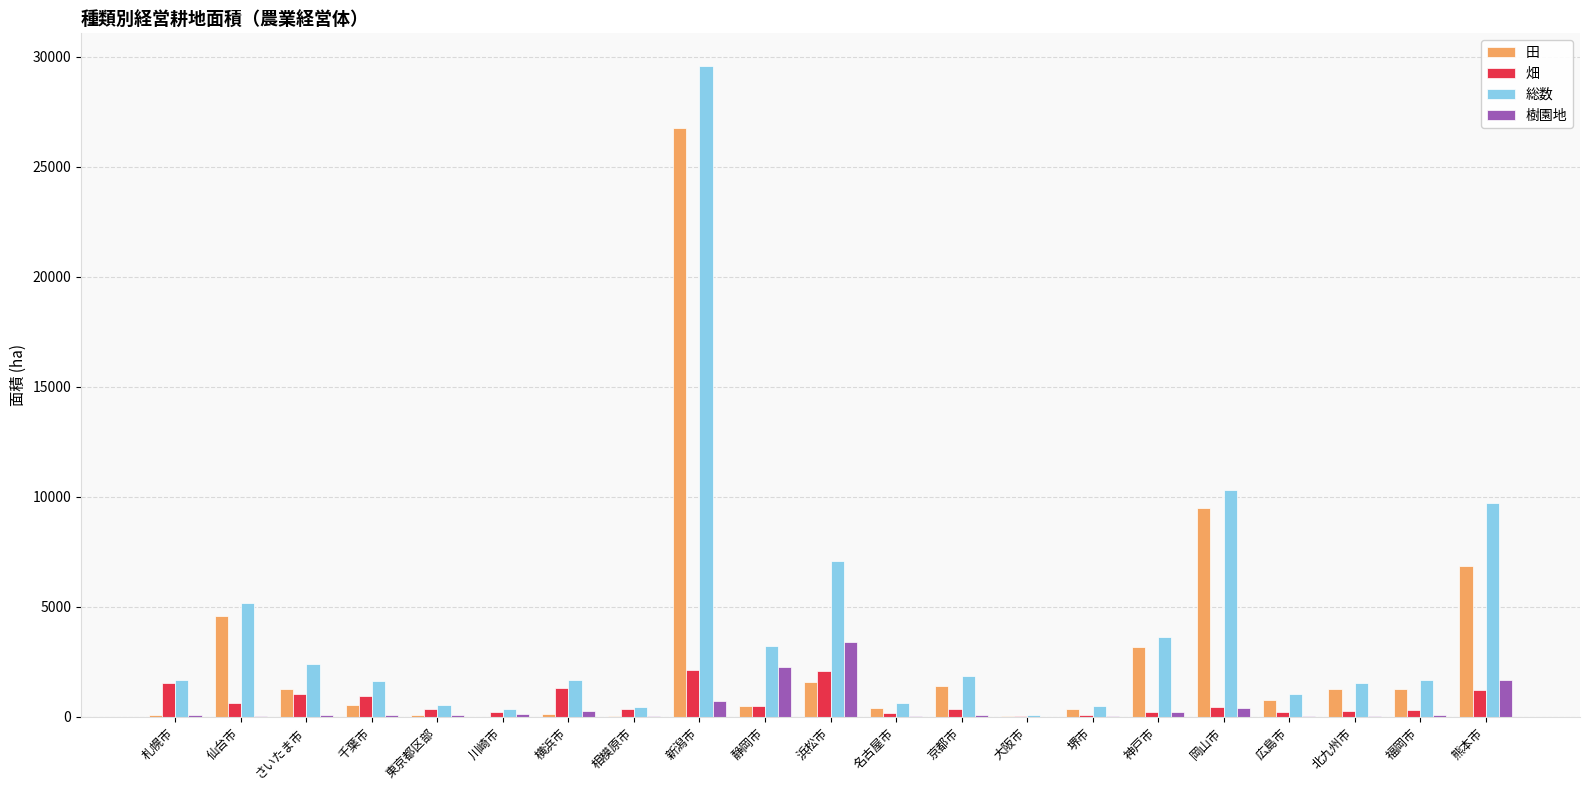

How many groups of bars are there?

21